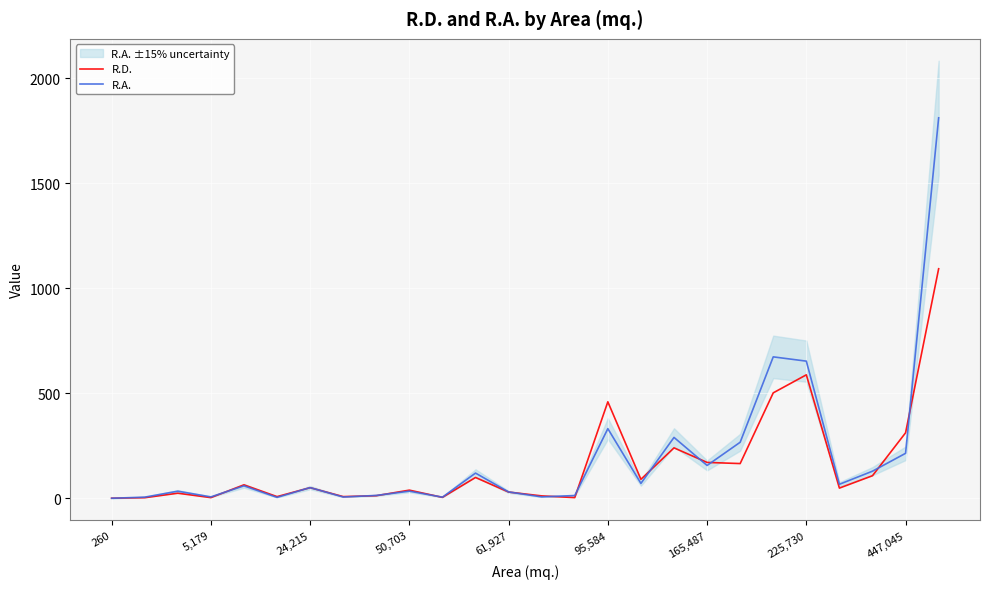

True or false: R.A. has a value of 82.1 at 17.

False